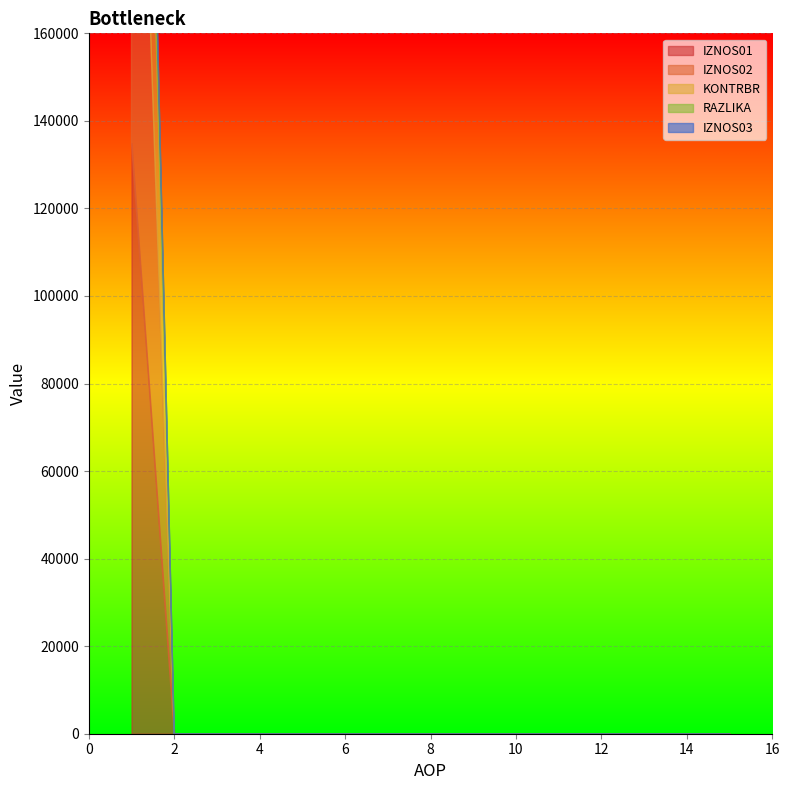

Which has a higher value, 4 or 14?

4